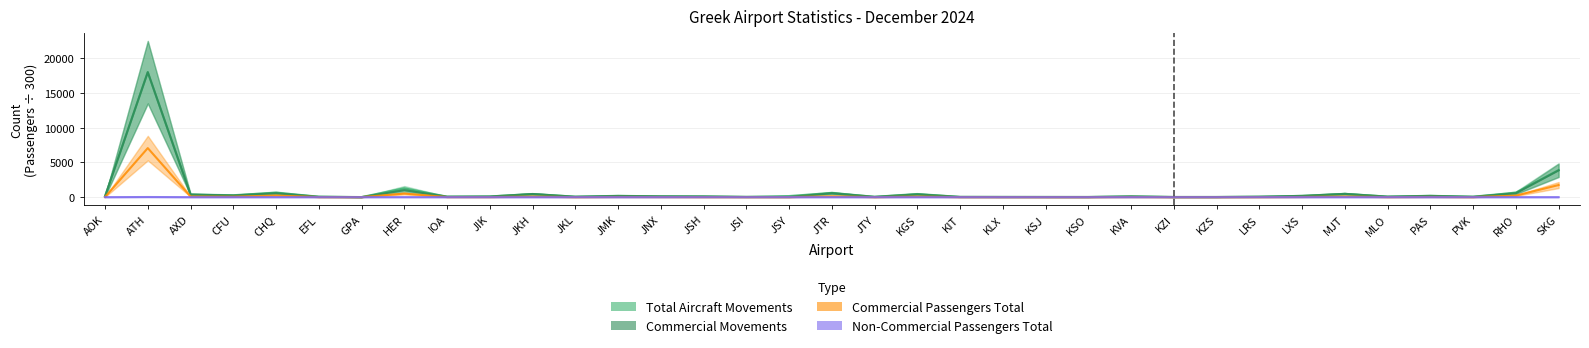

Rank the series at JIK from lowest to highest value.

Non-Commercial Passengers Total, Commercial Passengers Total, Commercial Movements, Total Aircraft Movements